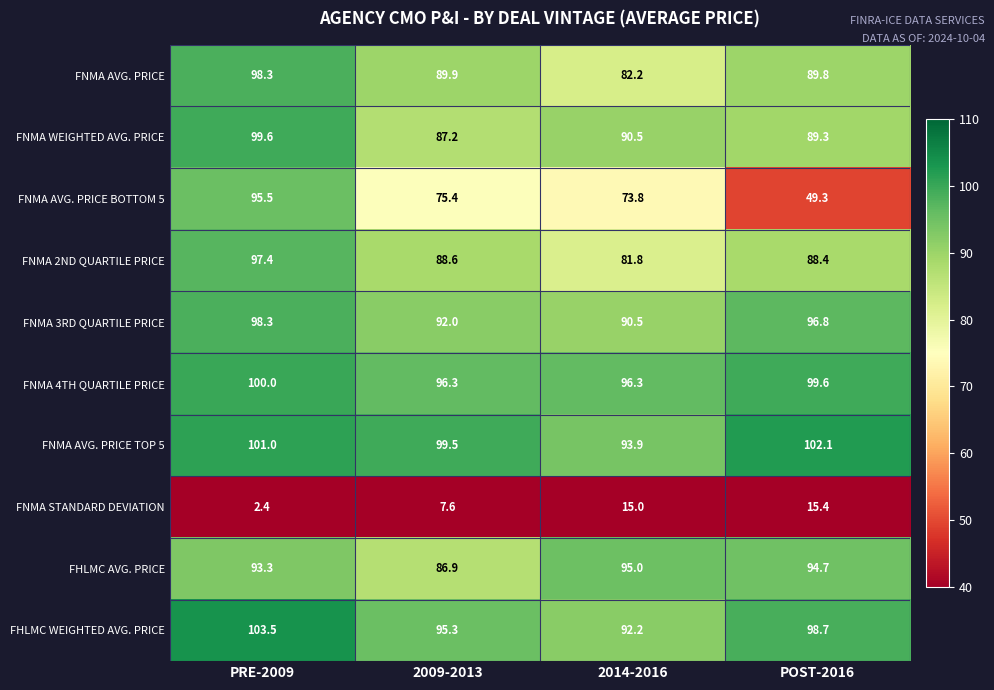

At POST-2016, list the series in order from smallest to largest.

FNMA STANDARD DEVIATION, FNMA AVG. PRICE BOTTOM 5, FNMA 2ND QUARTILE PRICE, FNMA WEIGHTED AVG. PRICE, FNMA AVG. PRICE, FHLMC AVG. PRICE, FNMA 3RD QUARTILE PRICE, FHLMC WEIGHTED AVG. PRICE, FNMA 4TH QUARTILE PRICE, FNMA AVG. PRICE TOP 5